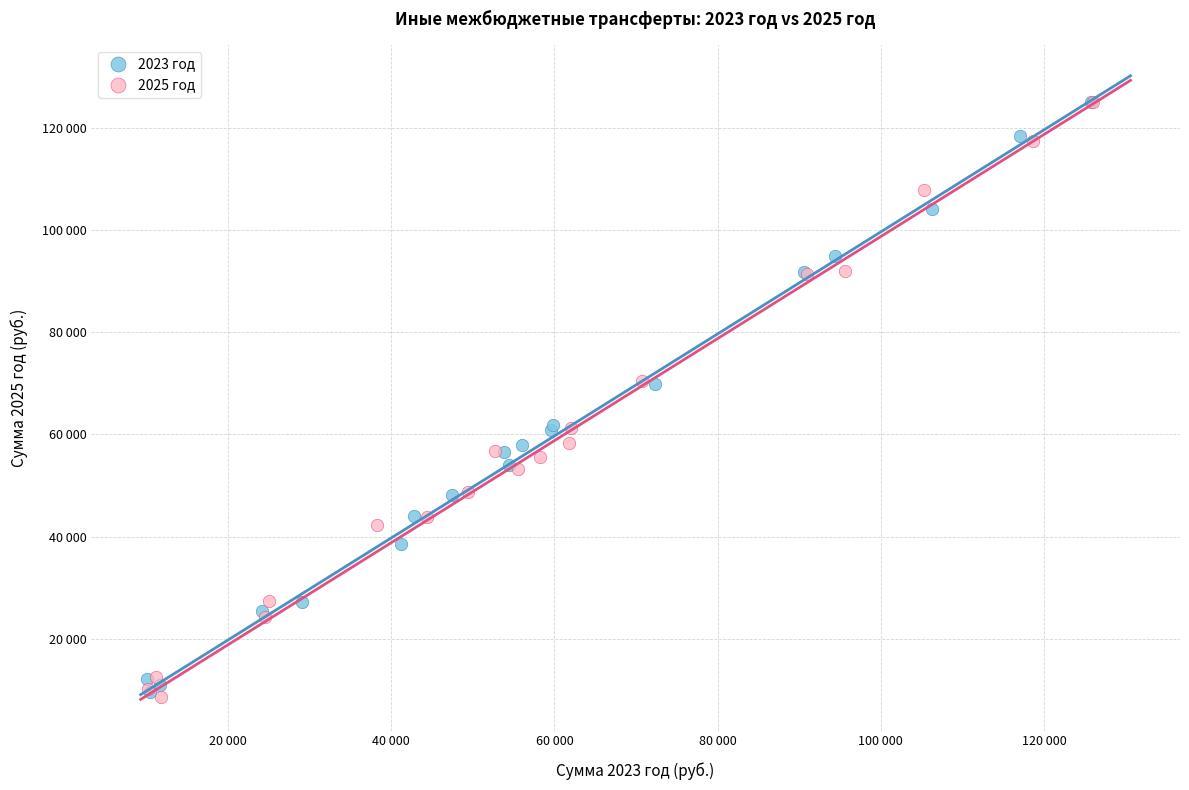

What are all the series names shown in the legend?

2023 год, 2025 год